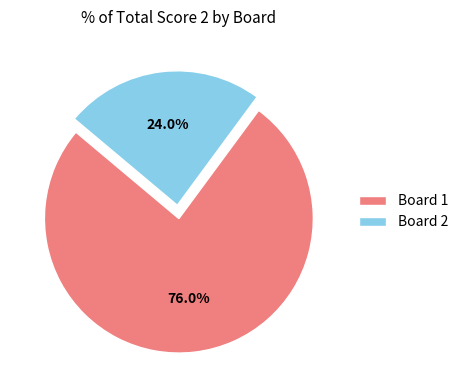

Which slice represents more than half of the pie?

Board 1